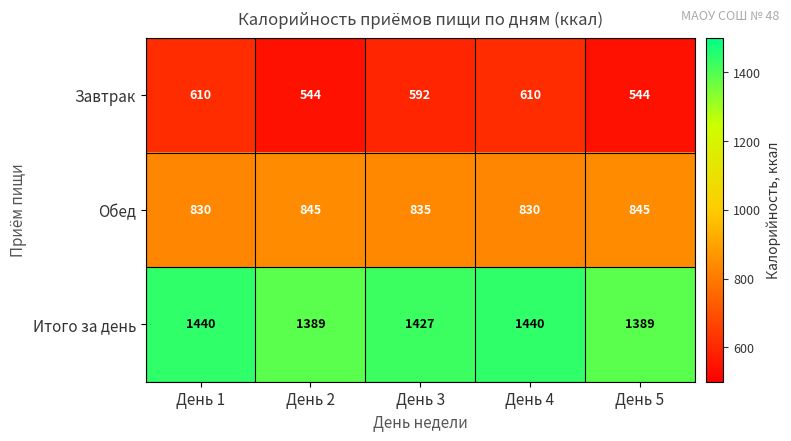

Which series has the largest total across all categories?

Итого за день